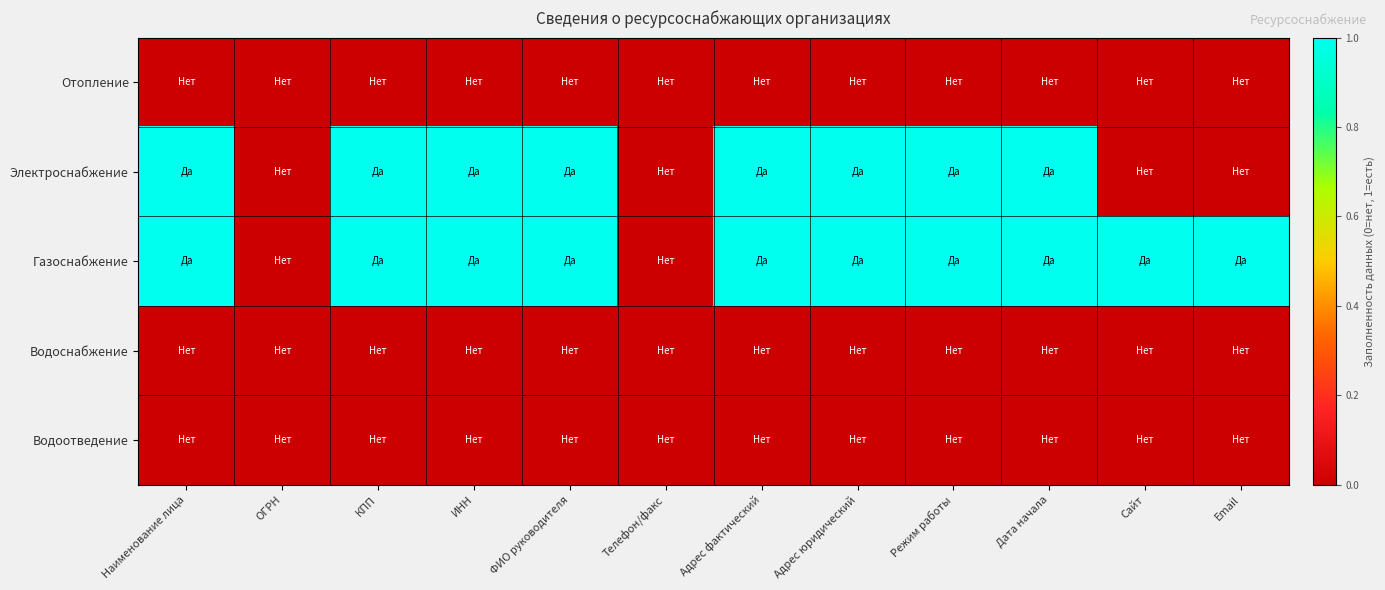

Reading left to right, list all the values displayed in this chart.

Отопление: Наименование лица=0	ОГРН=0	КПП=0	ИНН=0	ФИО руководителя=0	Телефон/факс=0	Адрес фактический=0	Адрес юридический=0	Режим работы=0	Дата начала=0	Сайт=0	Email=0
Электроснабжение: Наименование лица=1	ОГРН=0	КПП=1	ИНН=1	ФИО руководителя=1	Телефон/факс=0	Адрес фактический=1	Адрес юридический=1	Режим работы=1	Дата начала=1	Сайт=0	Email=0
Газоснабжение: Наименование лица=1	ОГРН=0	КПП=1	ИНН=1	ФИО руководителя=1	Телефон/факс=0	Адрес фактический=1	Адрес юридический=1	Режим работы=1	Дата начала=1	Сайт=1	Email=1
Водоснабжение: Наименование лица=0	ОГРН=0	КПП=0	ИНН=0	ФИО руководителя=0	Телефон/факс=0	Адрес фактический=0	Адрес юридический=0	Режим работы=0	Дата начала=0	Сайт=0	Email=0
Водоотведение: Наименование лица=0	ОГРН=0	КПП=0	ИНН=0	ФИО руководителя=0	Телефон/факс=0	Адрес фактический=0	Адрес юридический=0	Режим работы=0	Дата начала=0	Сайт=0	Email=0